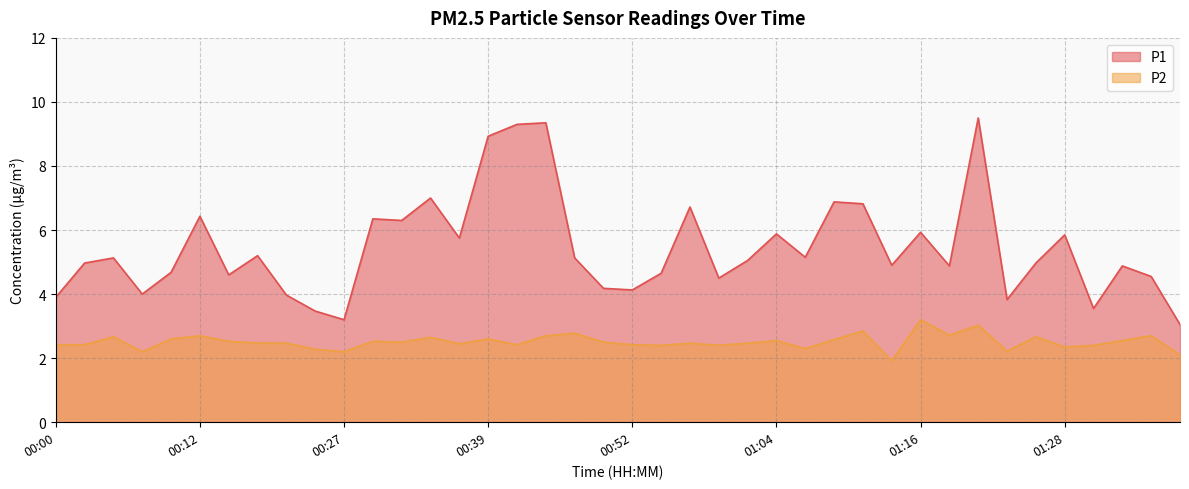

List the labels in order of P2 value, largest first.

01:16, 01:21, 01:11, 00:47, 01:18, 00:12, 00:44, 01:36, 00:05, 01:26, 00:35, 00:10, 00:39, 01:09, 01:04, 01:33, 00:17, 00:30, 00:32, 00:49, 00:20, 00:22, 00:56, 01:01, 00:37, 00:00, 00:03, 00:42, 00:52, 00:54, 00:59, 01:31, 01:28, 01:06, 00:25, 01:23, 00:07, 00:27, 01:38, 01:13